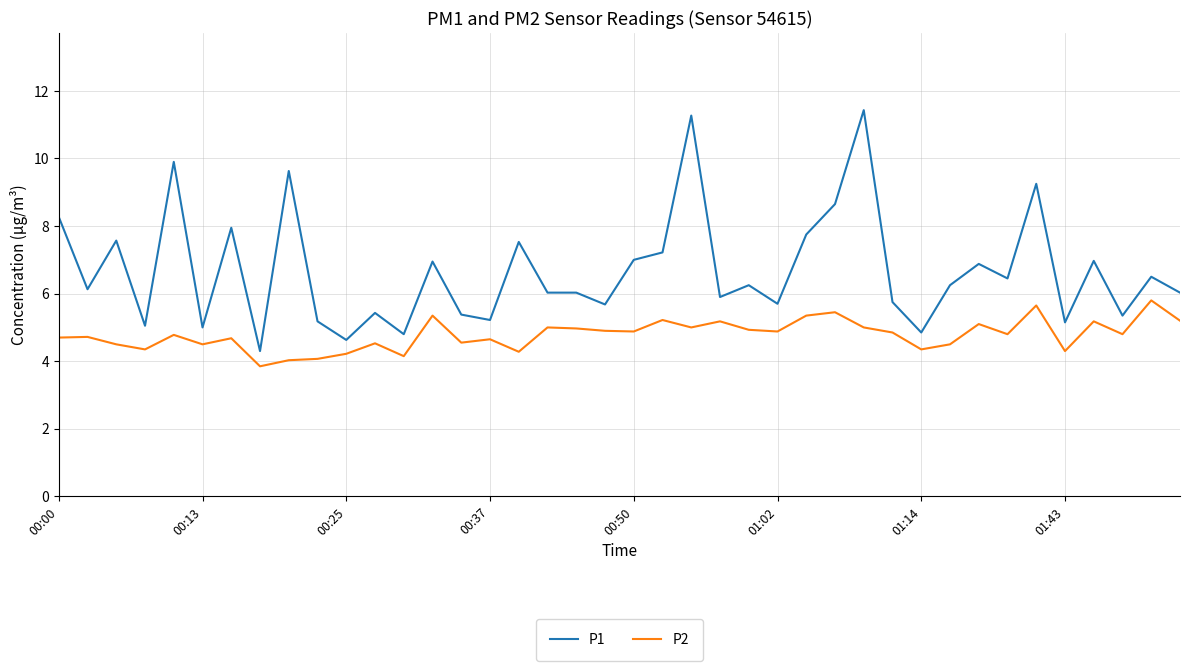

What is the minimum value shown in the chart?

3.9